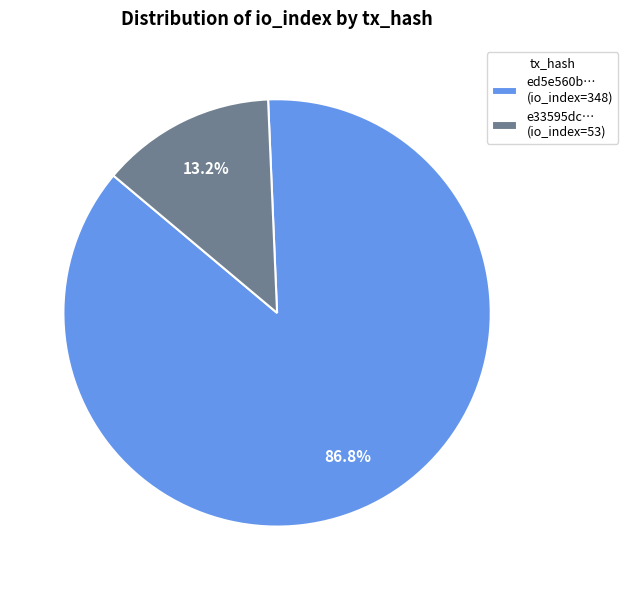

Rank the categories by value from lowest to highest.

e33595dc… (io_index=53), ed5e560b… (io_index=348)